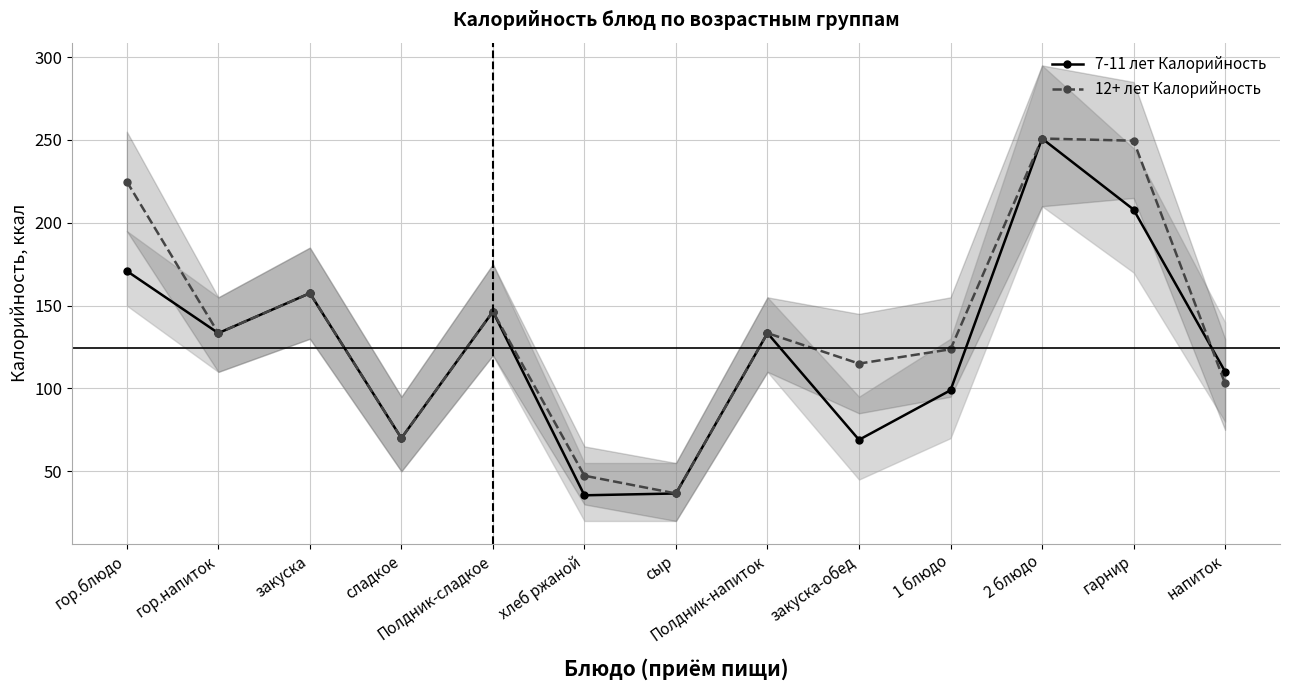

Count the number of data series in this chart.

2